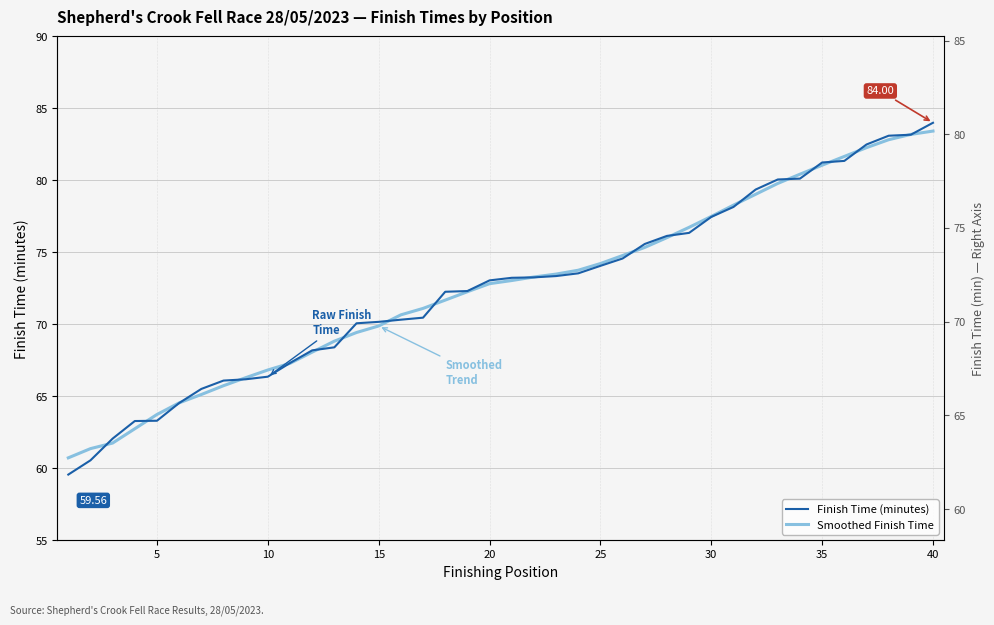

Rank the series by their maximum value, from lowest to highest.

Smoothed Finish Time, Finish Time (minutes)